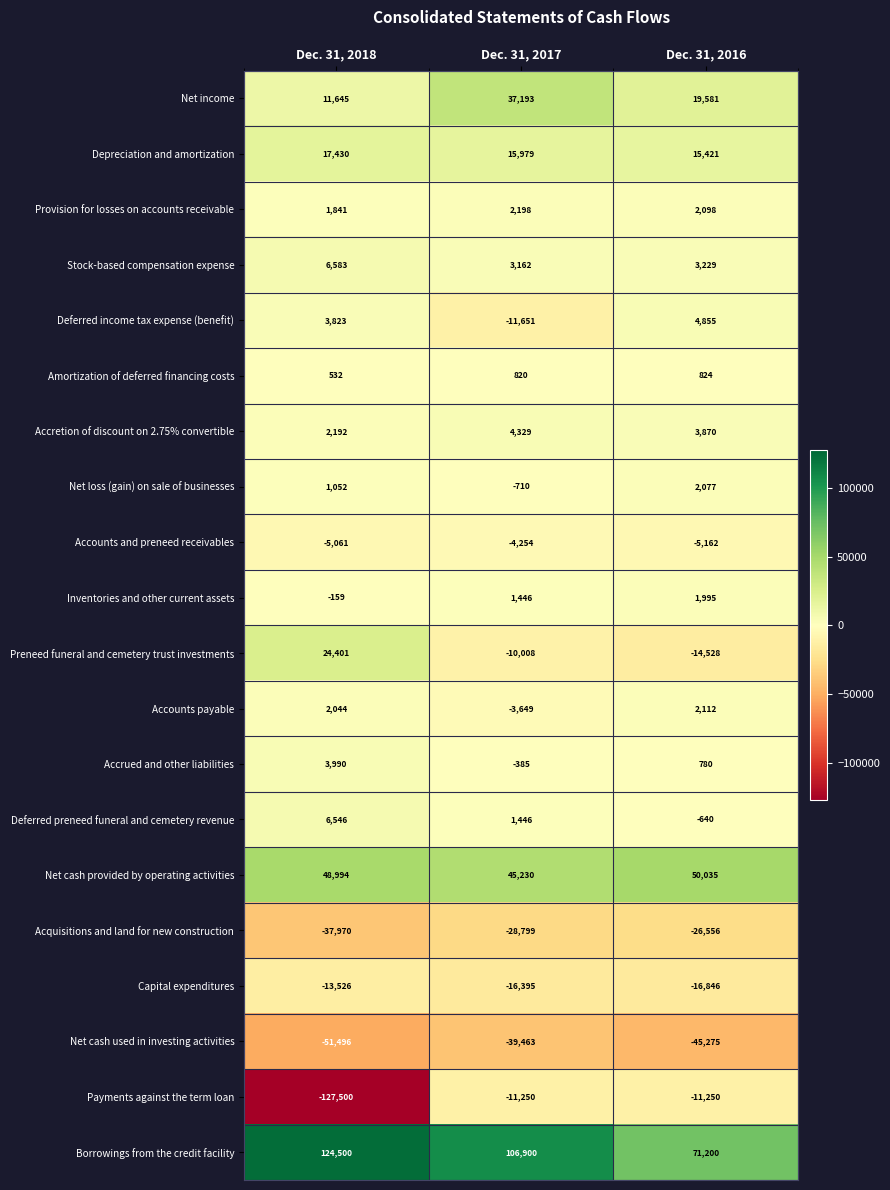

Is it true that Deferred income tax expense (benefit) equals 5406 at Dec. 31, 2018?

False